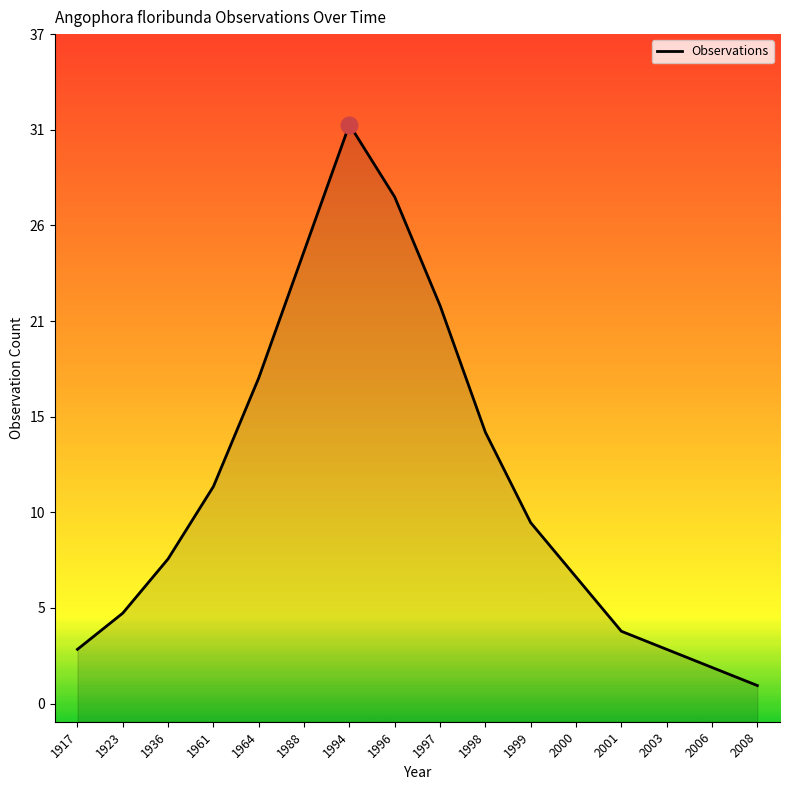

Reading left to right, what are all the values shown in this chart?

3	5	8	12	18	25	32	28	22	15	10	7	4	3	2	1